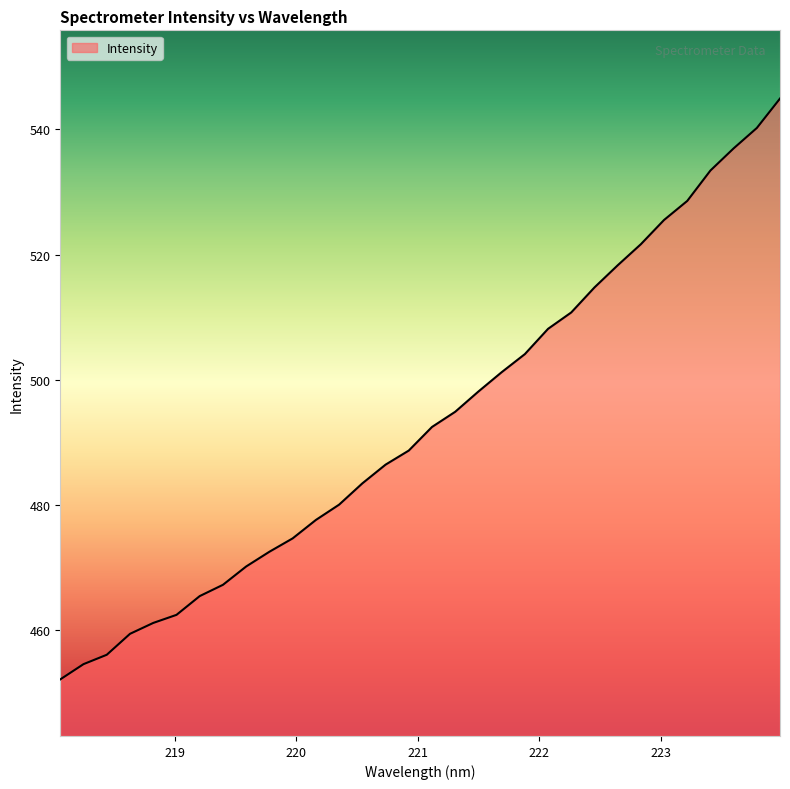

What is the difference between the maximum and minimum values?

92.8